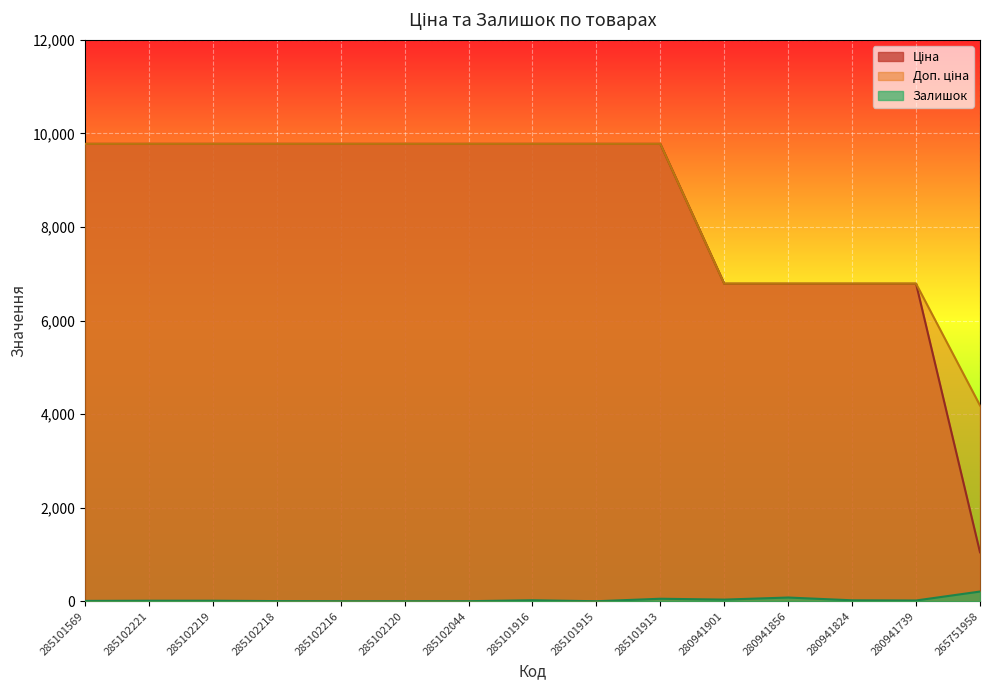

What is the difference between the maximum and minimum values in the Залишок series?

207.0